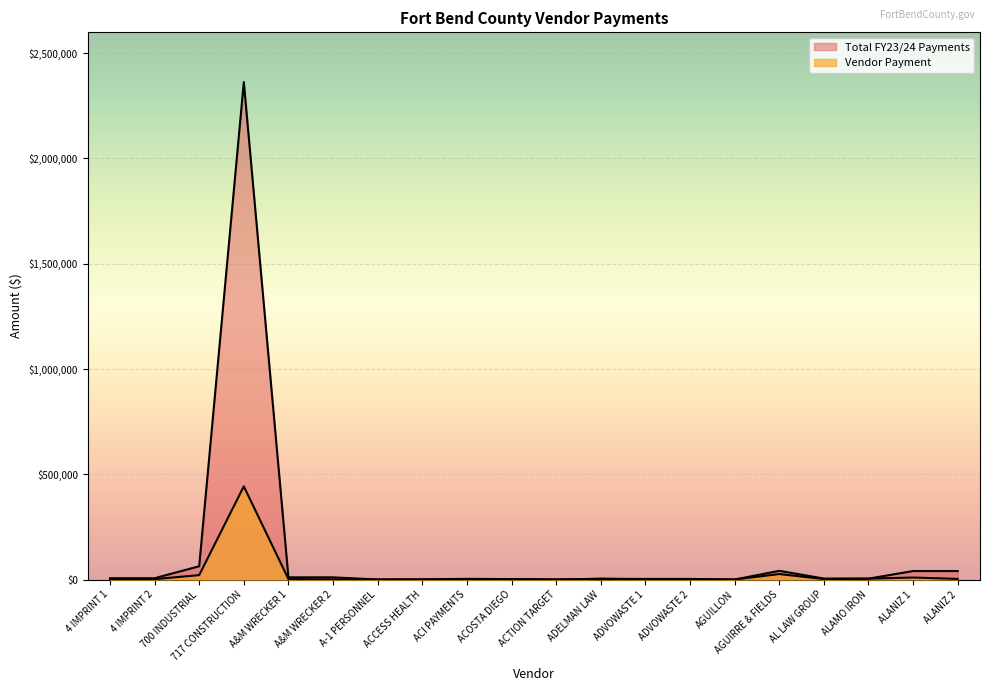

True or false: Vendor Payment has more than 1 interior local peaks.

True